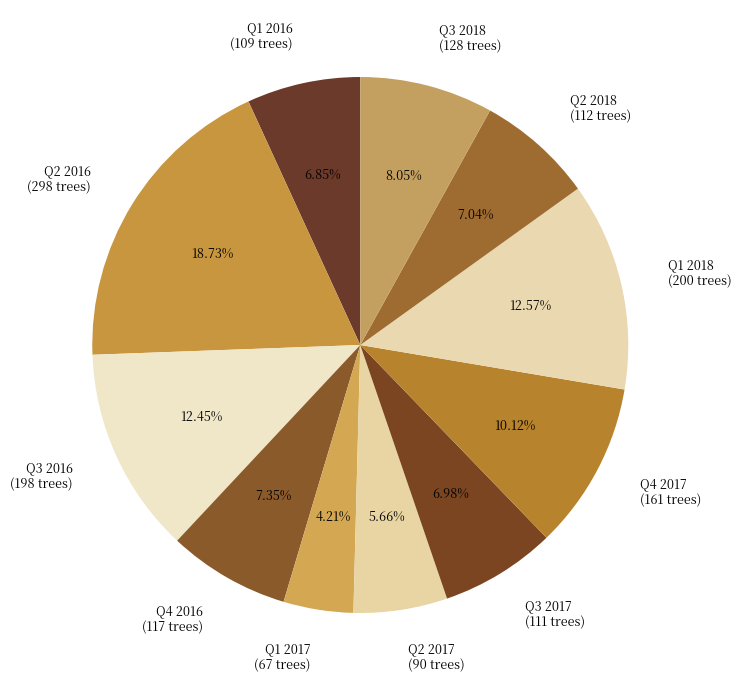

Approximately how many times larger is the value at Q1 2016 compared to Q3 2016?

0.6